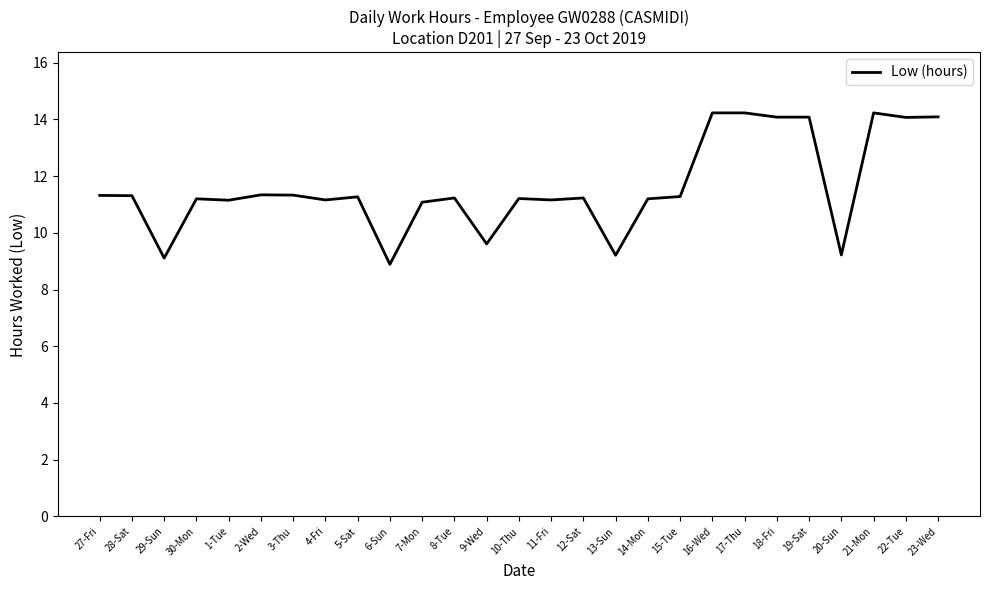

What is the sum of the values at 22-Tue and 10-Thu?

25.3